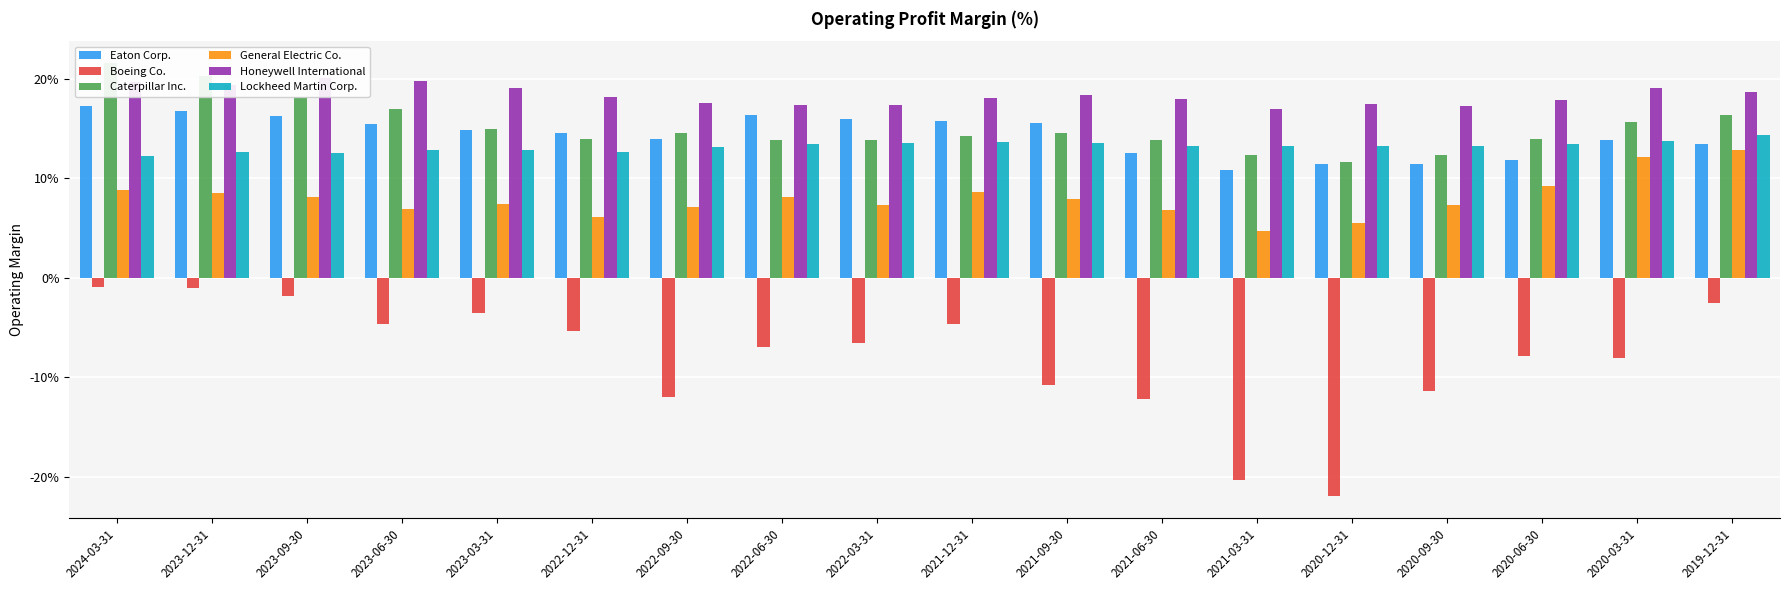

List the labels in order of General Electric Co. value, largest first.

2019-12-31, 2020-03-31, 2020-06-30, 2024-03-31, 2021-12-31, 2023-12-31, 2022-06-30, 2023-09-30, 2021-09-30, 2023-03-31, 2022-03-31, 2020-09-30, 2022-09-30, 2023-06-30, 2021-06-30, 2022-12-31, 2020-12-31, 2021-03-31